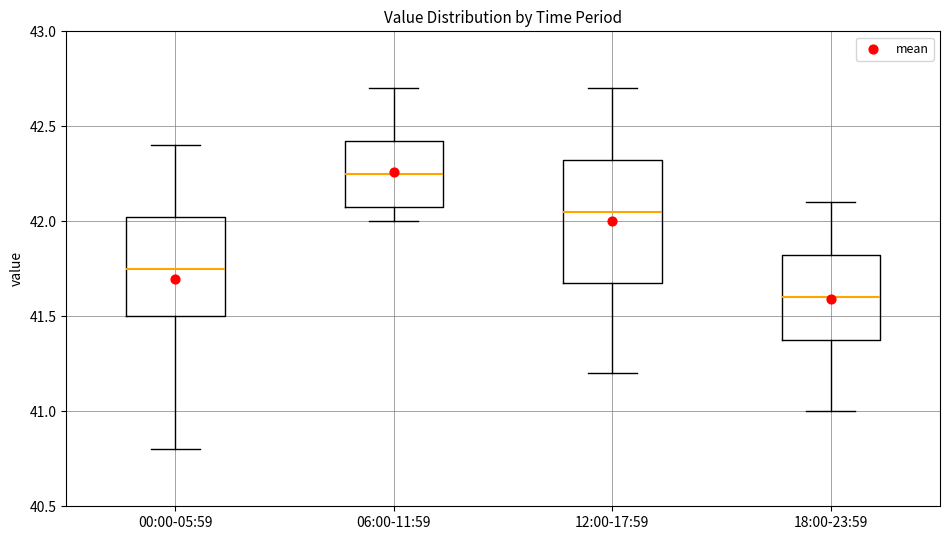

Which box has the lowest median line?

18:00-23:59